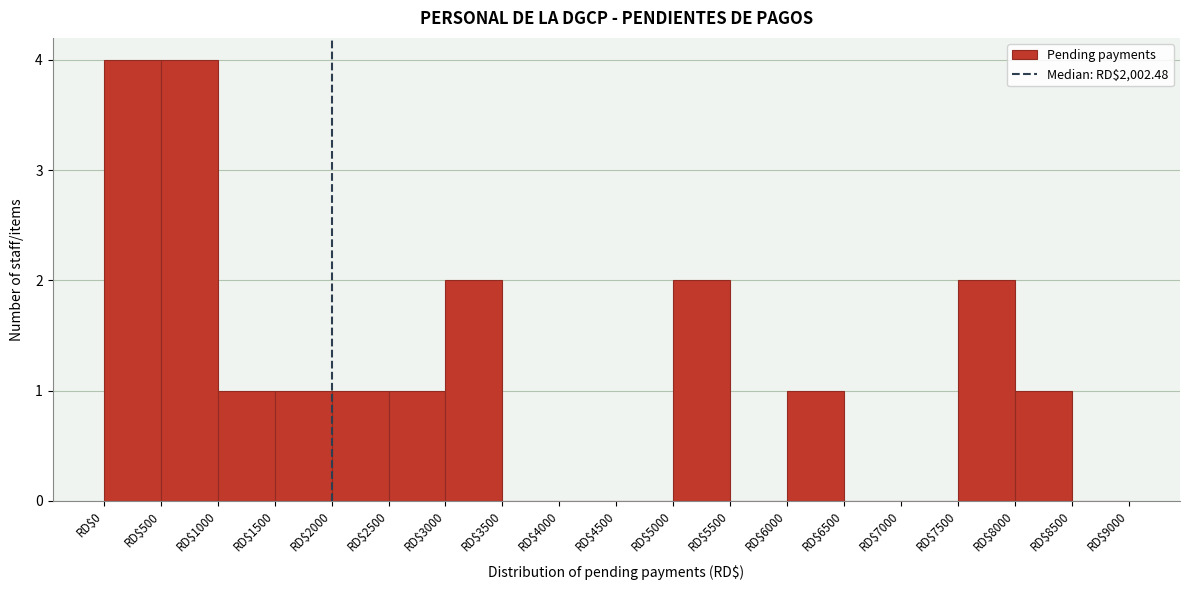

How tall is the bar that spans 2000 to 2500 on the x-axis? The values are not printed on the chart, so give them approximately, as read against the axis.

1